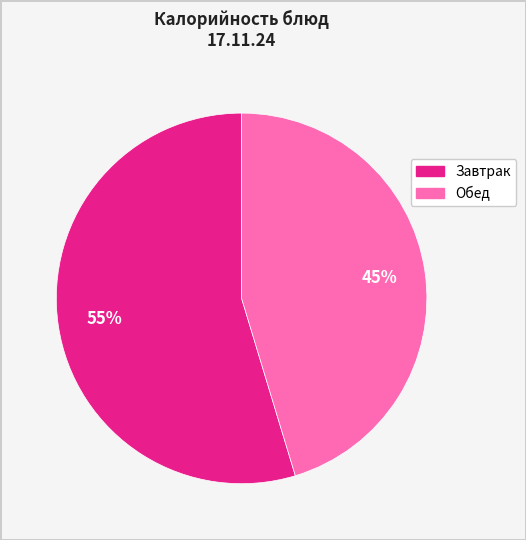

To the nearest percent, what is the average slice percentage?

50%